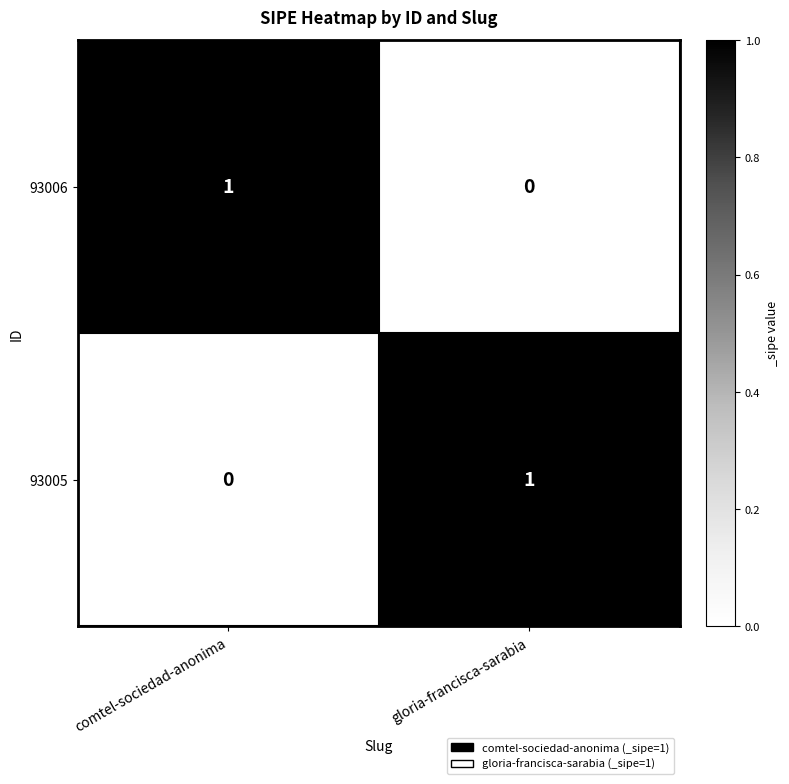

Reading left to right, transcribe all the data shown in this chart.

93006: comtel-sociedad-anonima=1	gloria-francisca-sarabia=0
93005: comtel-sociedad-anonima=0	gloria-francisca-sarabia=1